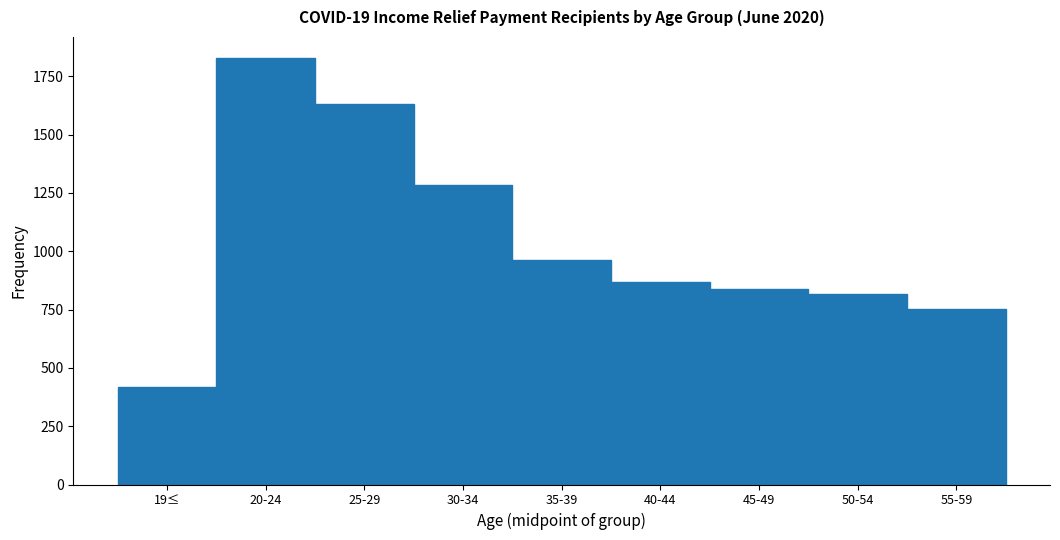

Reading left to right, what are all the values shown in this chart?

420	1827	1632	1284	961	869	838	816	752